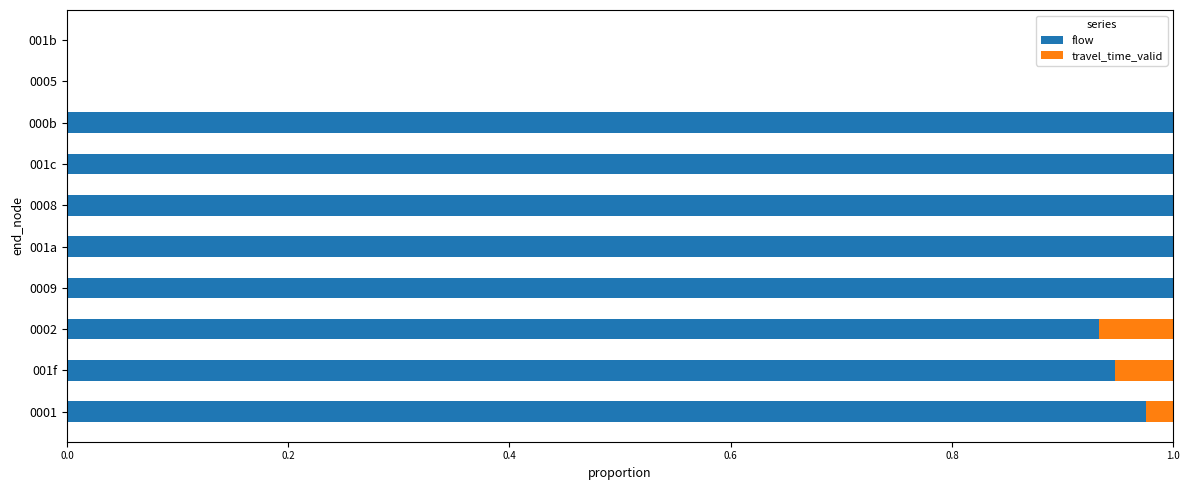

The value of flow at 001f is 0.5. True or false?

False